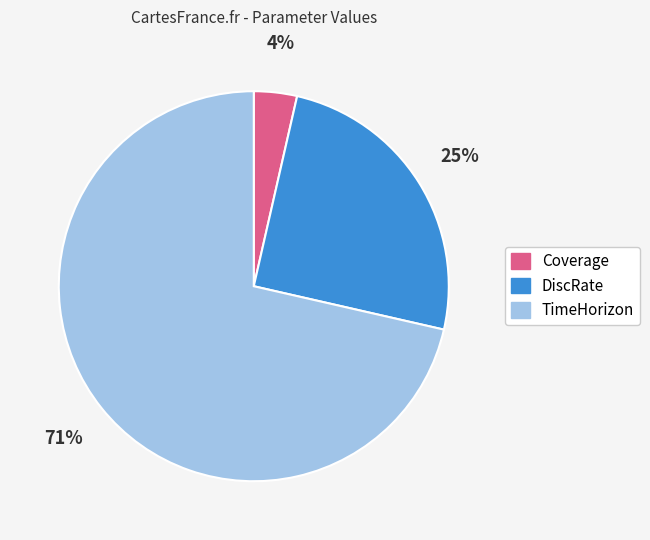

Is it true that DiscRate is 25% of the pie?

True